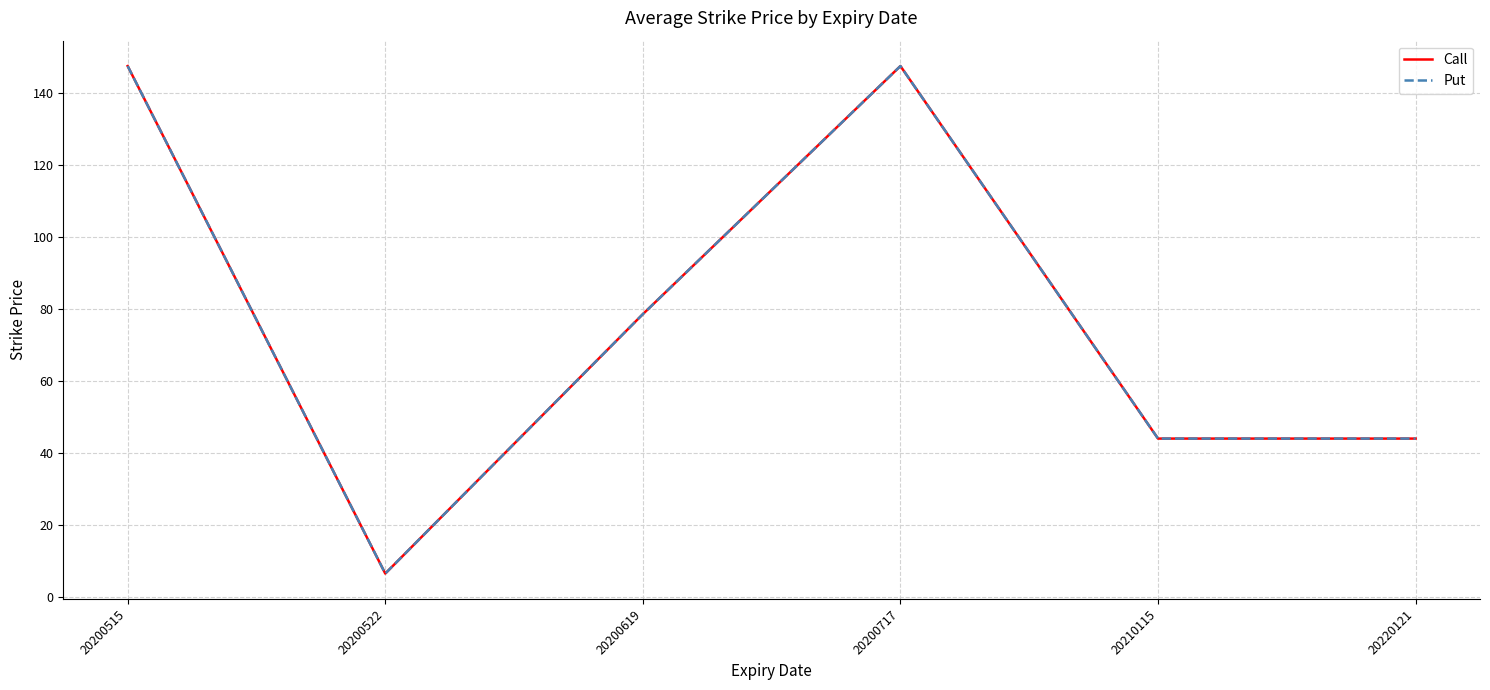

What is the value of the Call point at the 4th from the left?

147.5